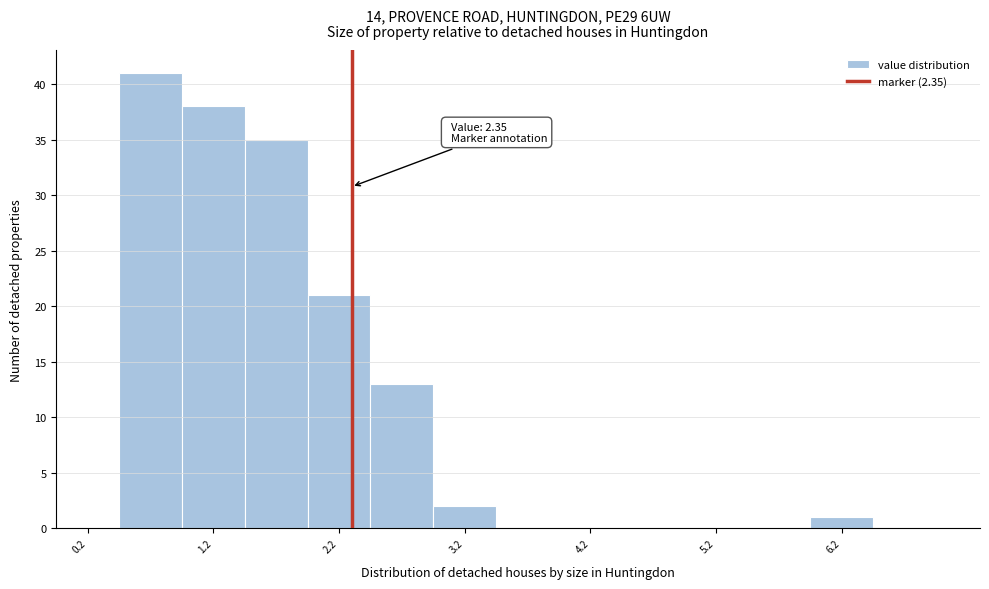

Which range on the x-axis has the tallest bar?

0.5 to 1.0